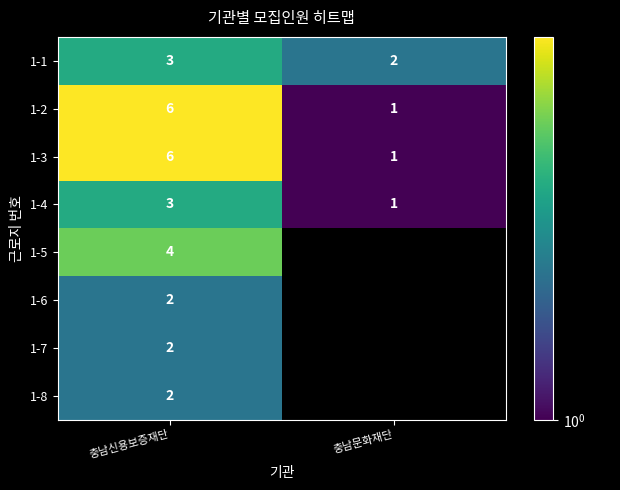

Between 충남문화재단 and 충남신용보증재단, which is larger?

충남신용보증재단